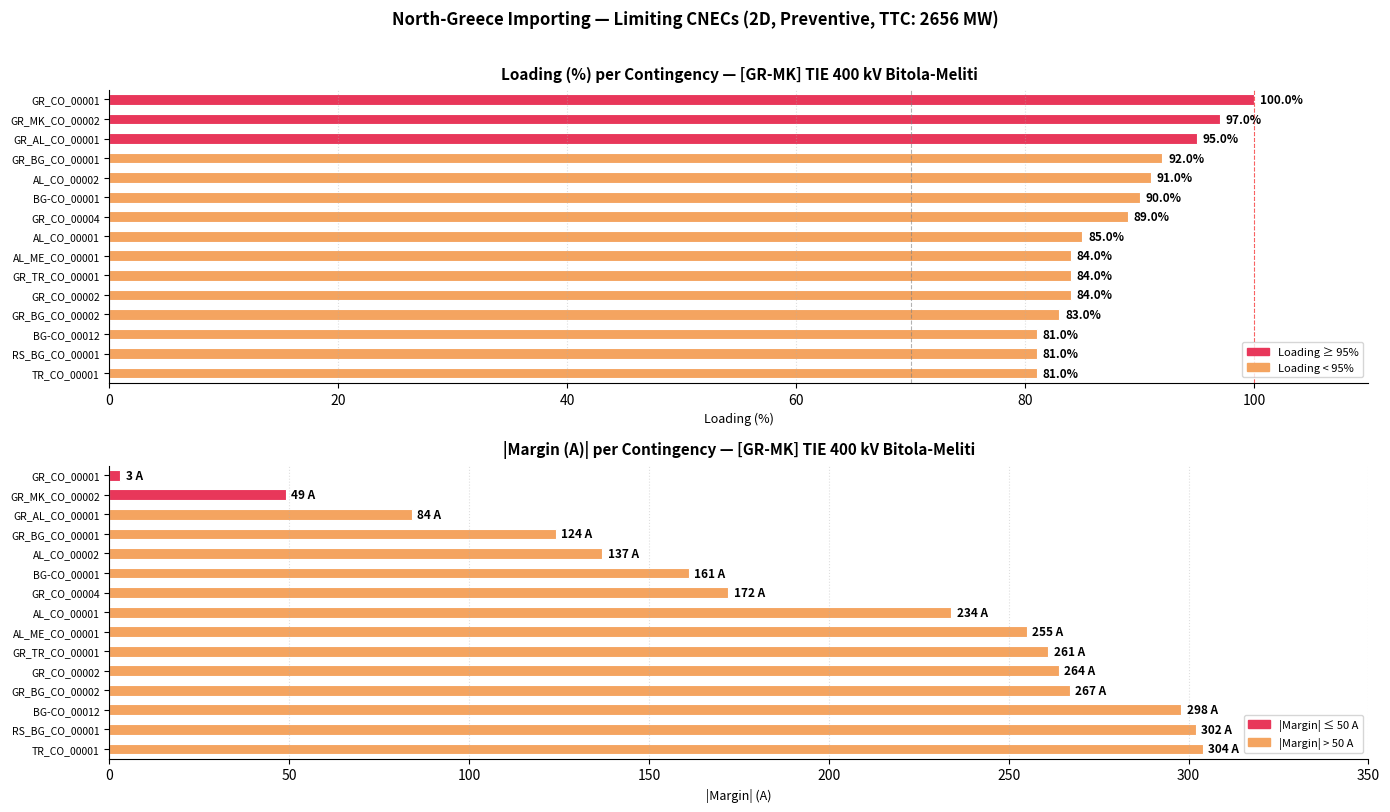

Which series has the largest total across all categories?

|Margin (A)|